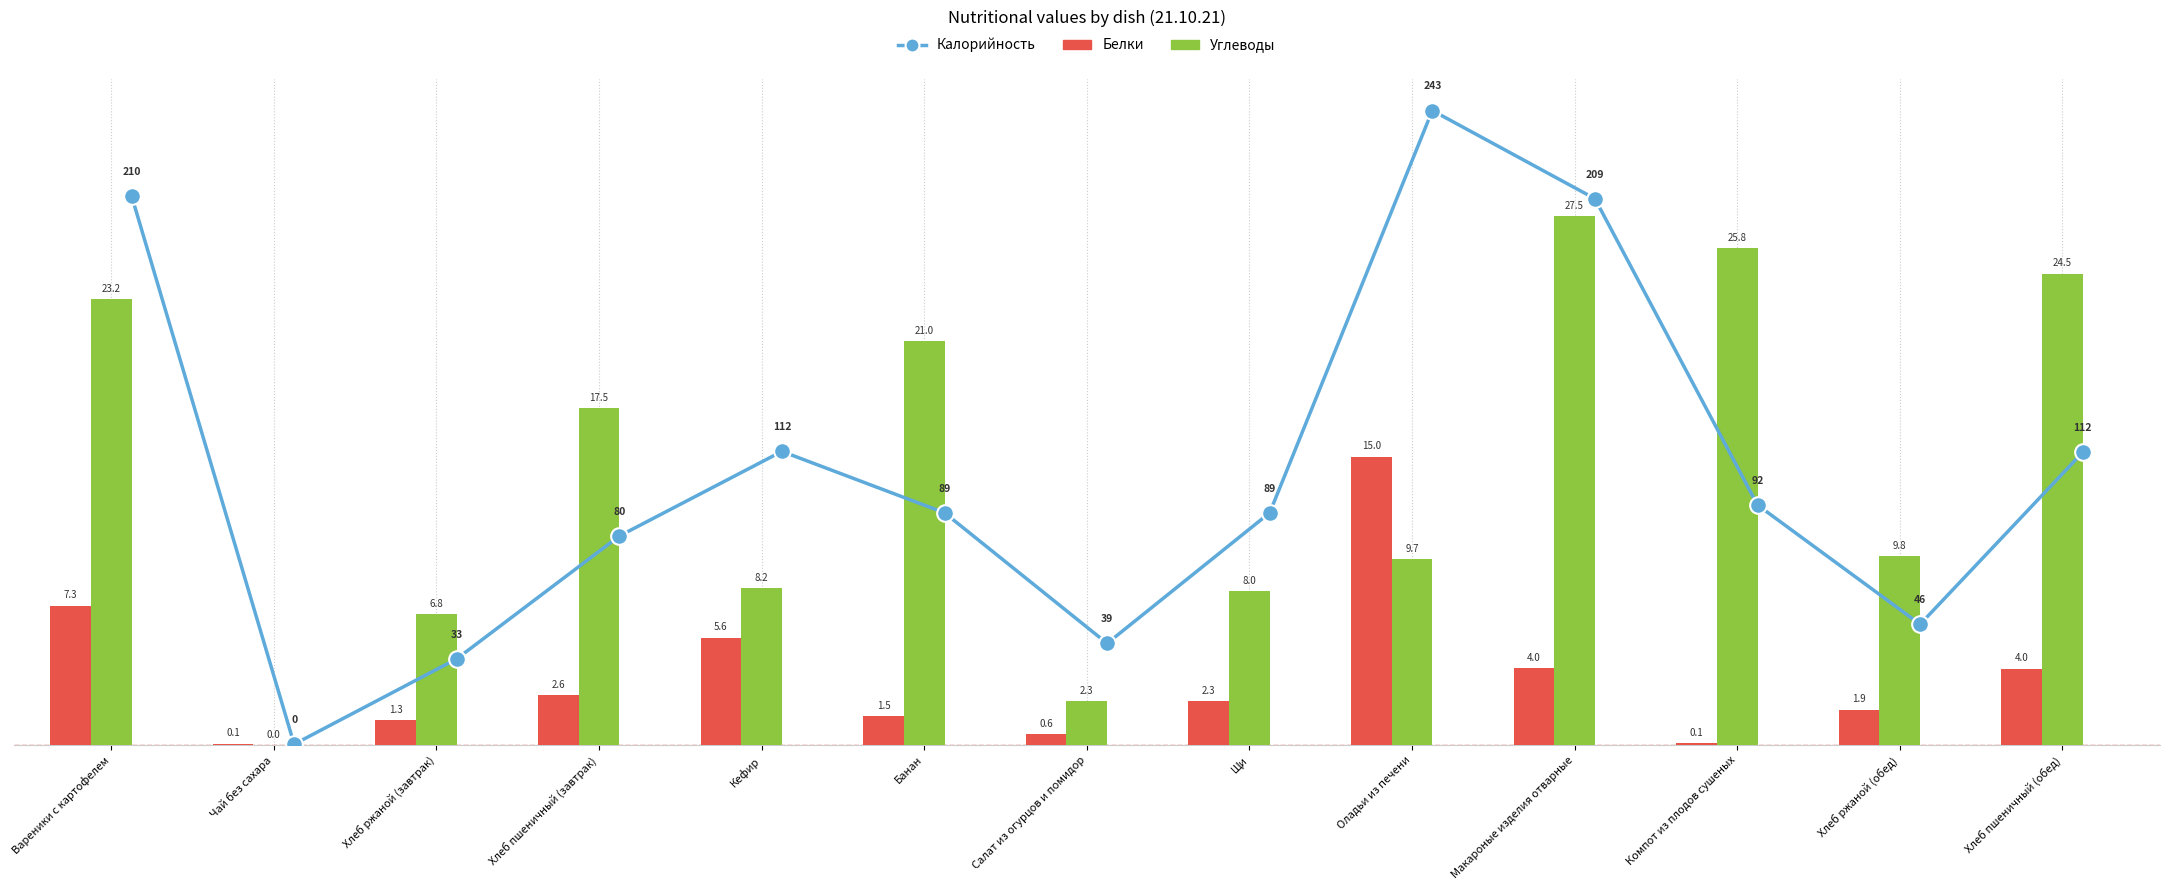

Which series changed the most between Хлеб ржаной (завтрак) and Оладьи из печени?

Калорийность (scaled)